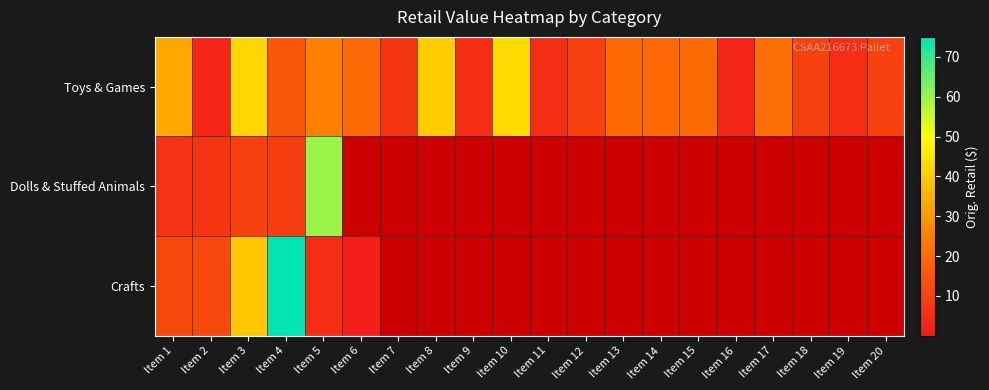

What is the spread (max minus min) of values at Item 16?

3.0